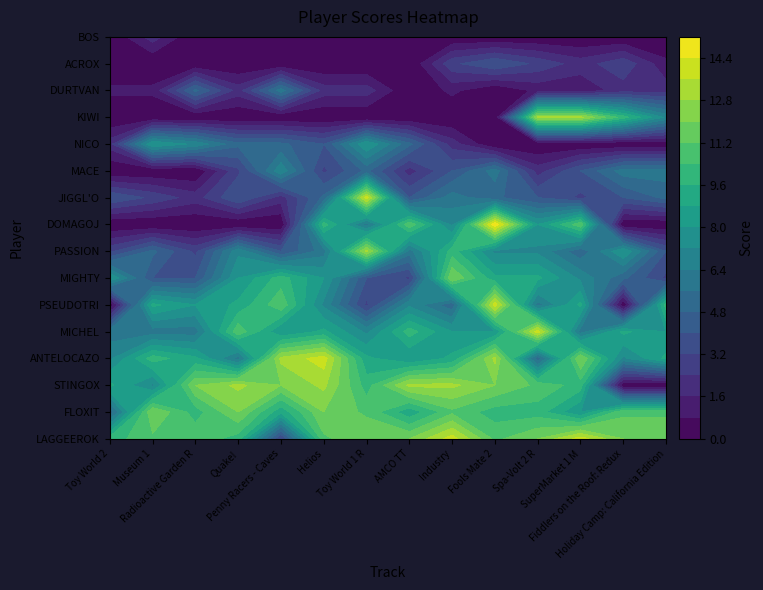

Which series has the widest spread of values?

DOMAGOJ